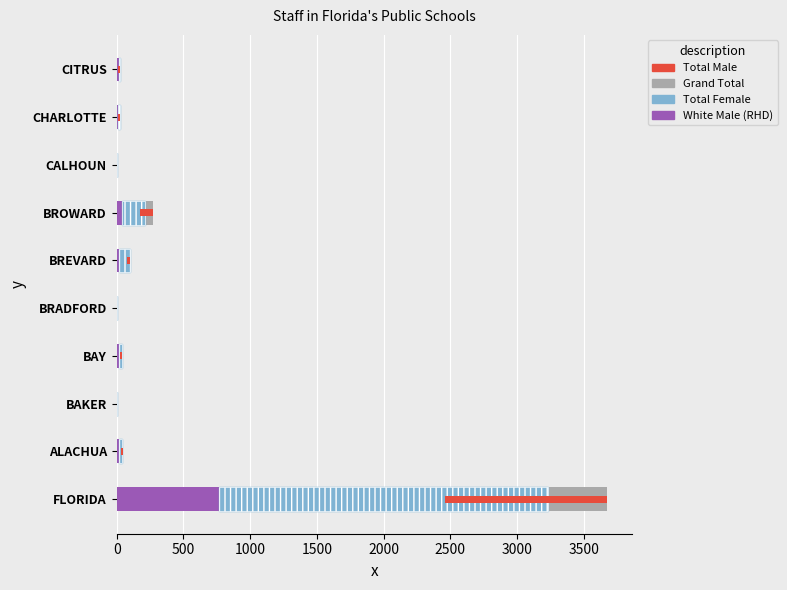

What is the difference between the highest and lowest values at ALACHUA?

36